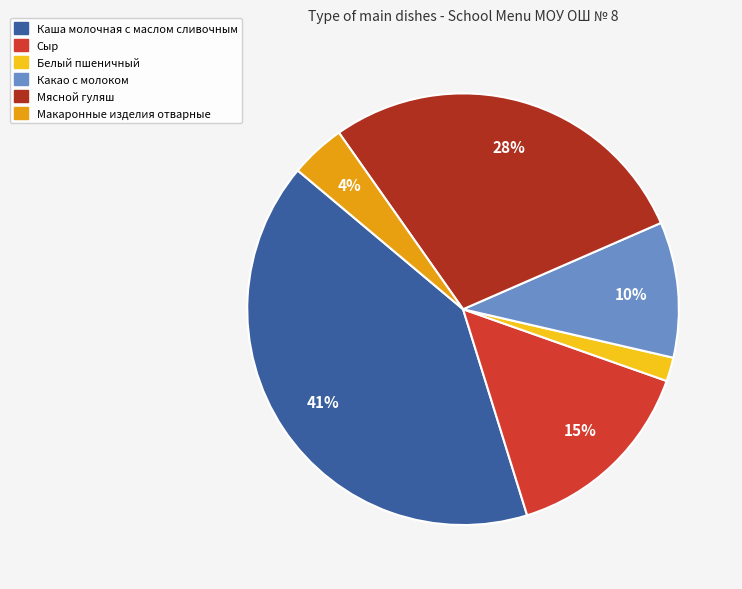

To the nearest percent, what is the average slice percentage?

17%